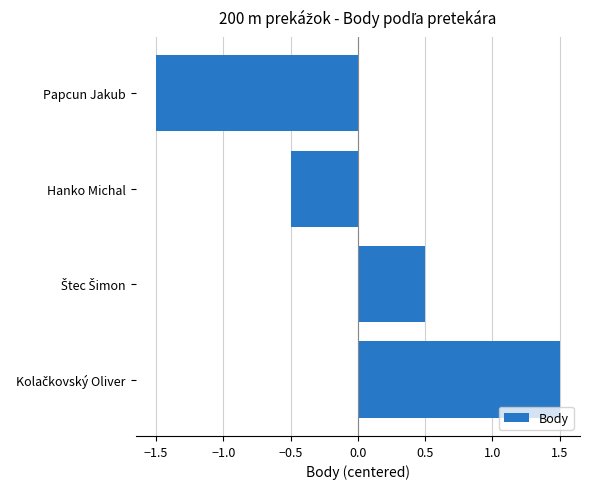

What is the maximum value shown in the chart?

1.5